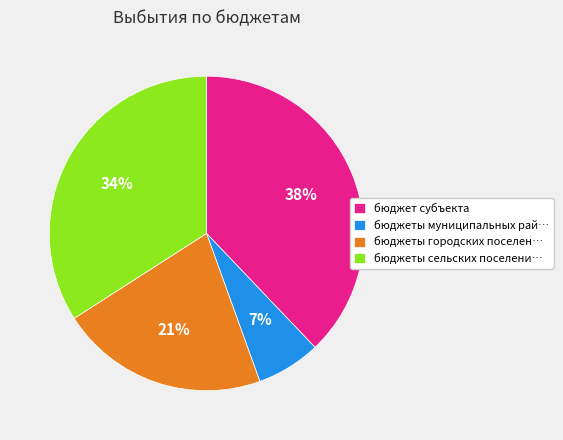

Does any single category account for the majority?

No